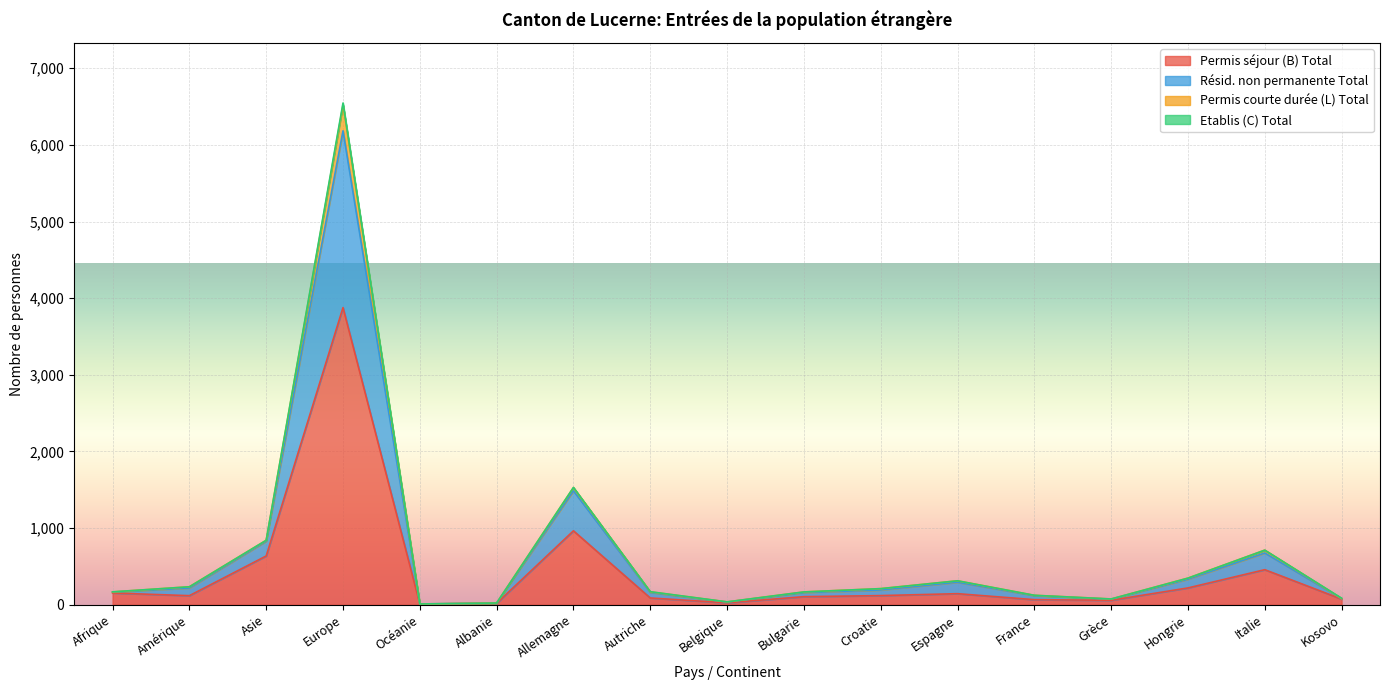

What is the spread (max minus min) of values at Croatie?

91